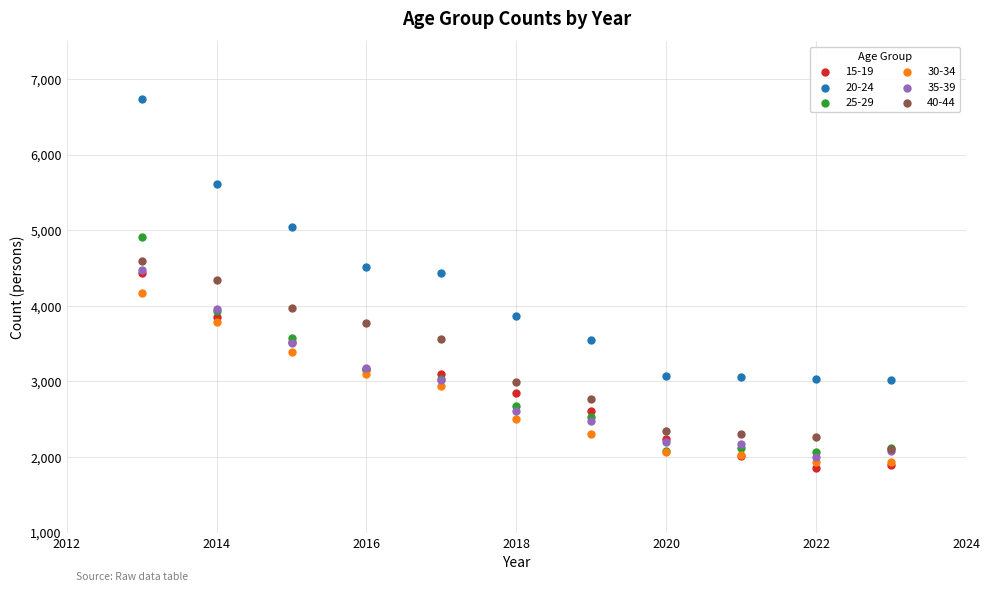

Which series has the largest Y range (max minus min)?

20-24